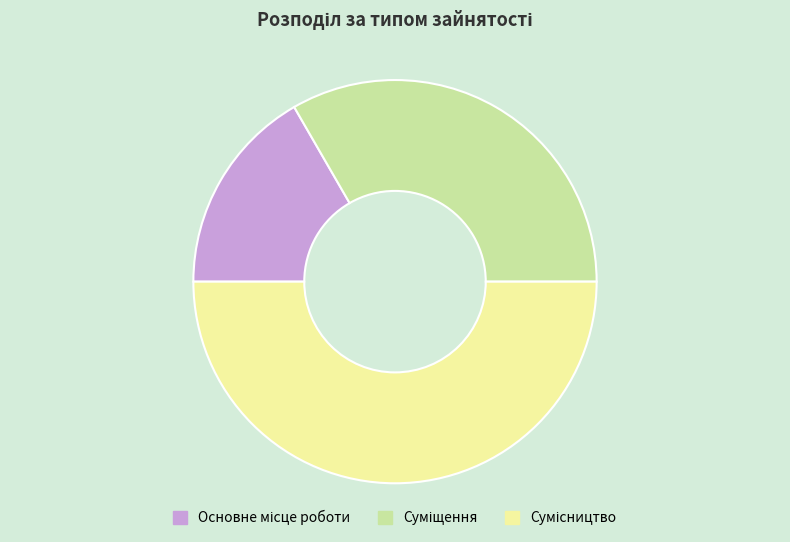

How many segments does this pie chart have?

3